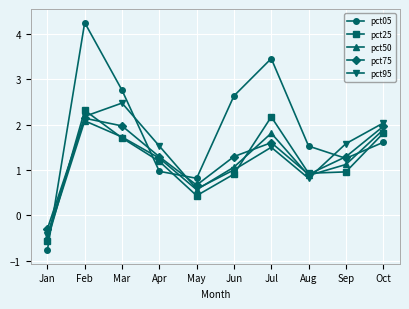

Between May and Jun, which series saw the biggest shift?

pct05